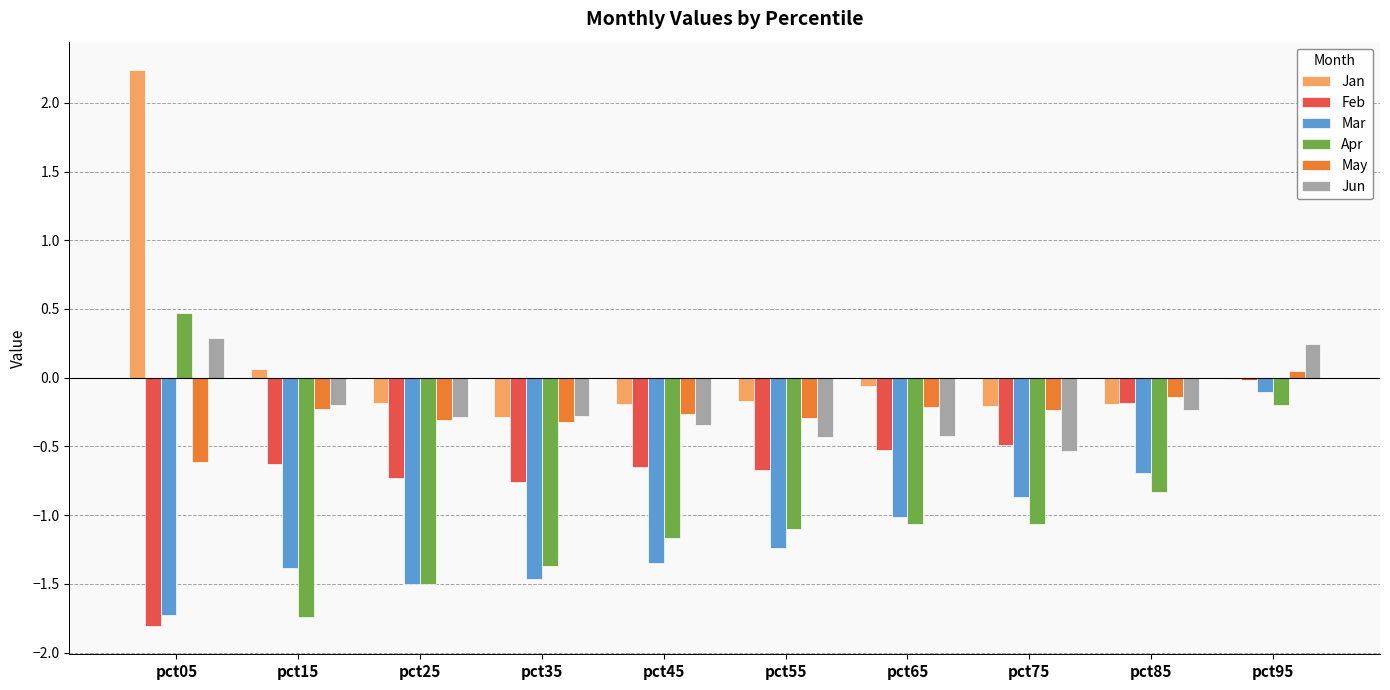

What is the highest value of the Jun series?

0.3